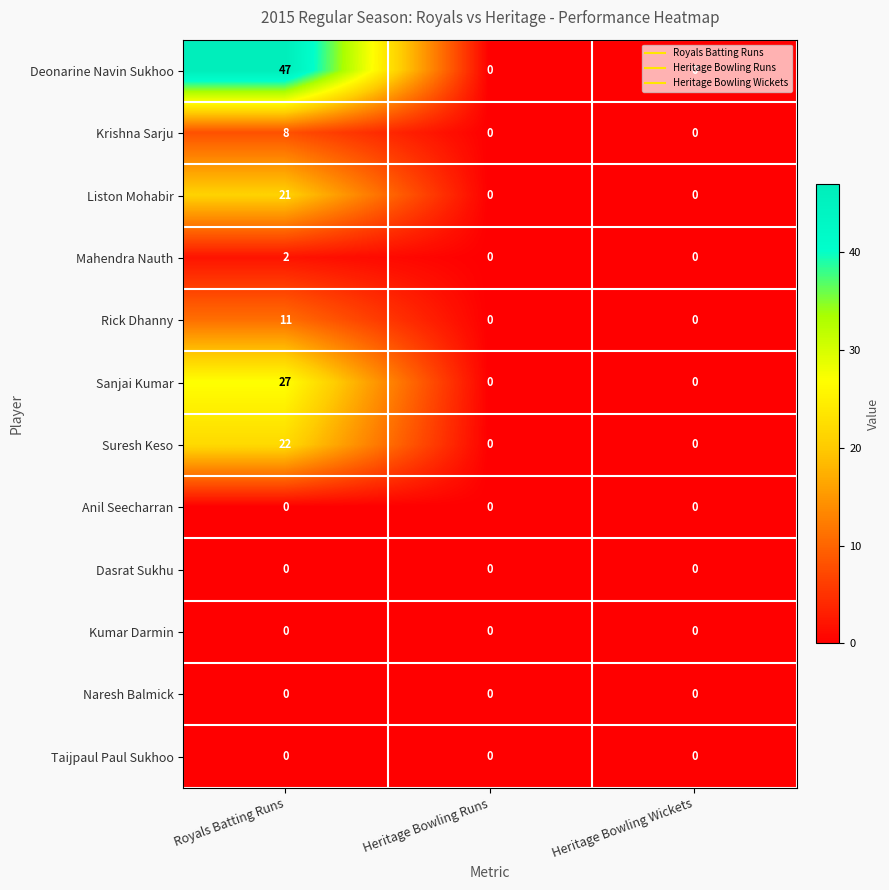

At which category does the chart reach its peak across all series?

Royals Batting Runs